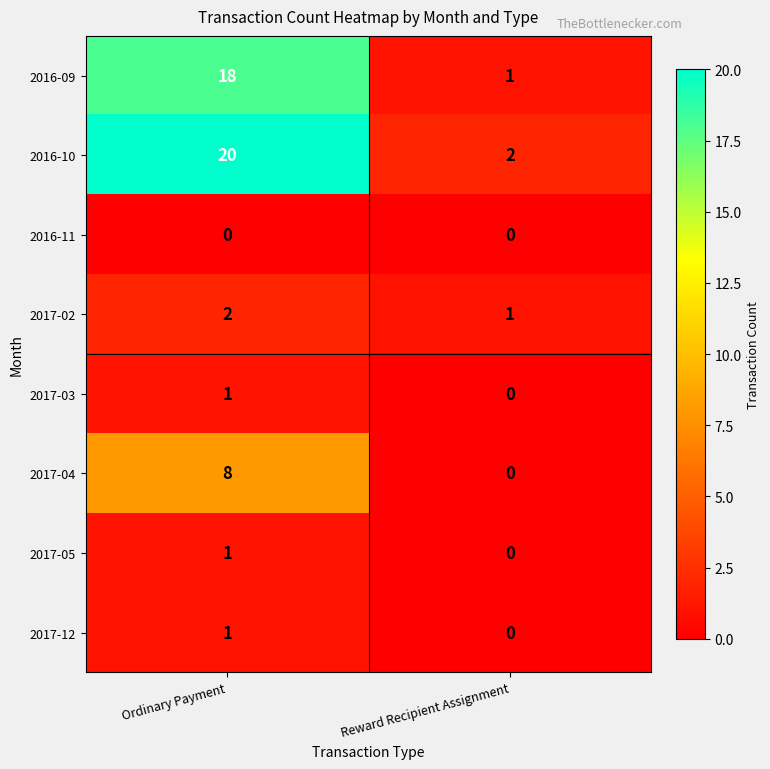

What is the greatest value displayed?

20